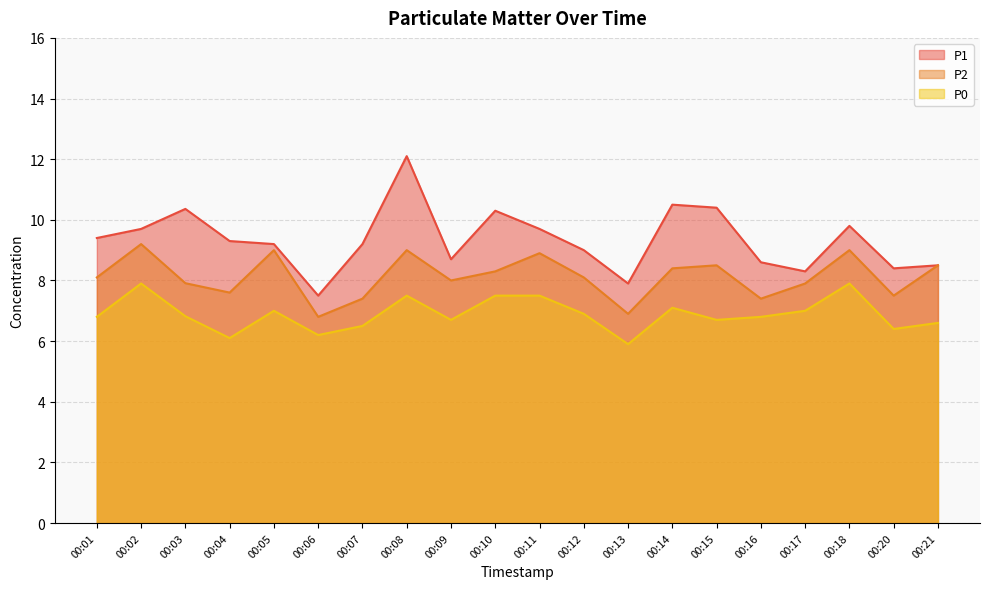

What is the difference between the maximum and minimum values in the P2 series?

2.4